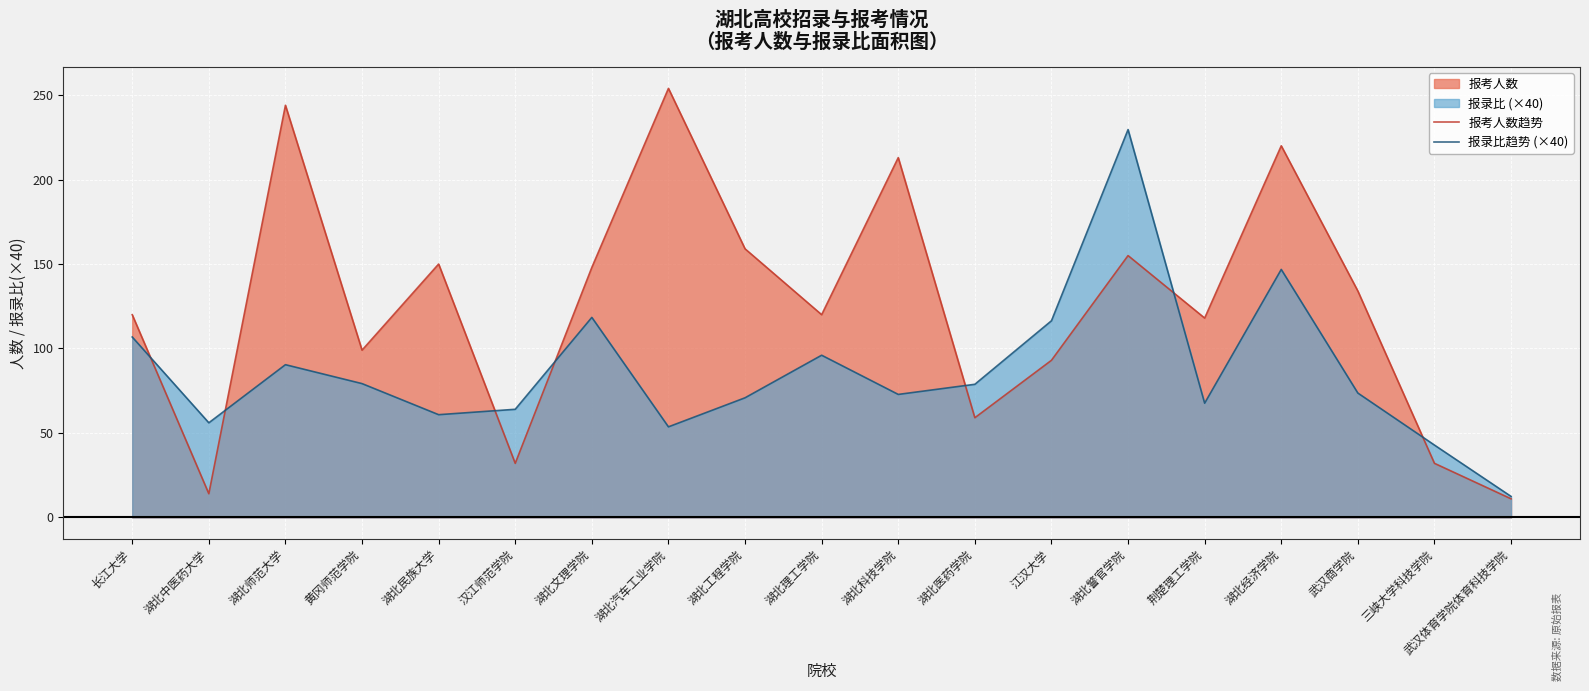

What is the label of the 15th point from the left?

荆楚理工学院